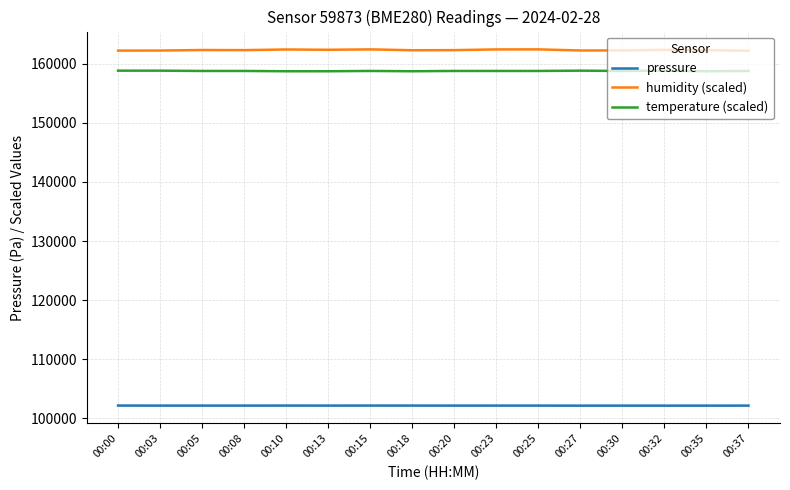

Rank the series at 00:30 from lowest to highest value.

pressure, temperature (scaled), humidity (scaled)